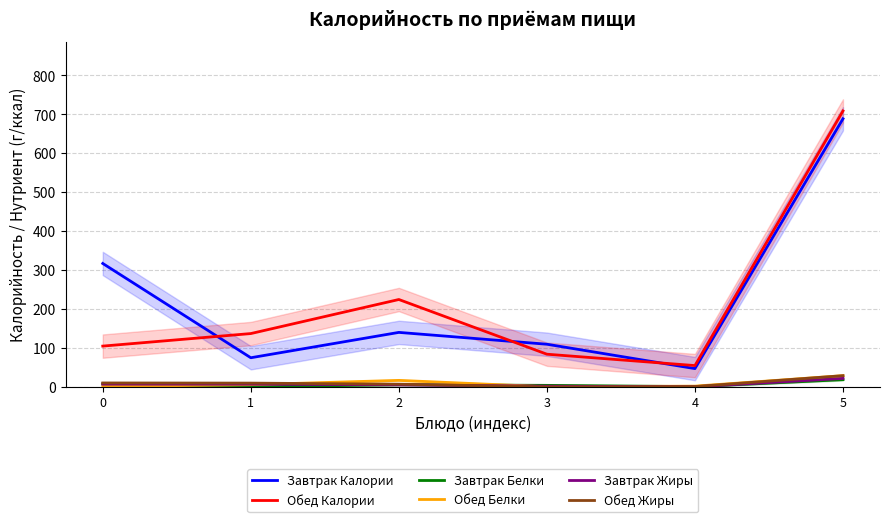

What is the value of the Завтрак Калории point at the 5th from the left?

47.0